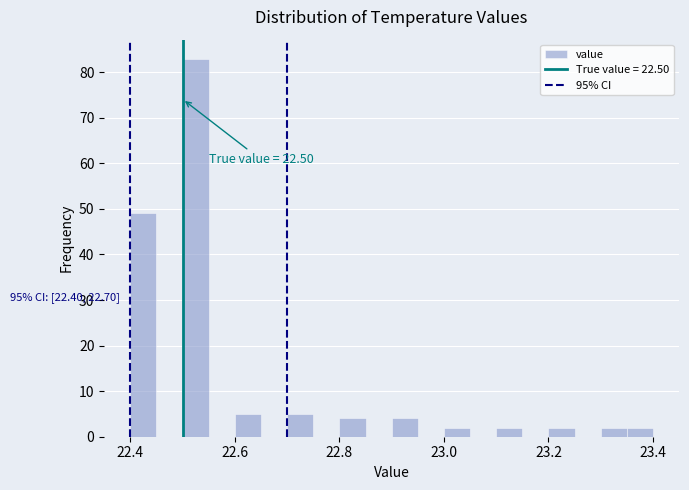

Read against the x-axis, roughly where is the centre of the tallest bar?

22.52